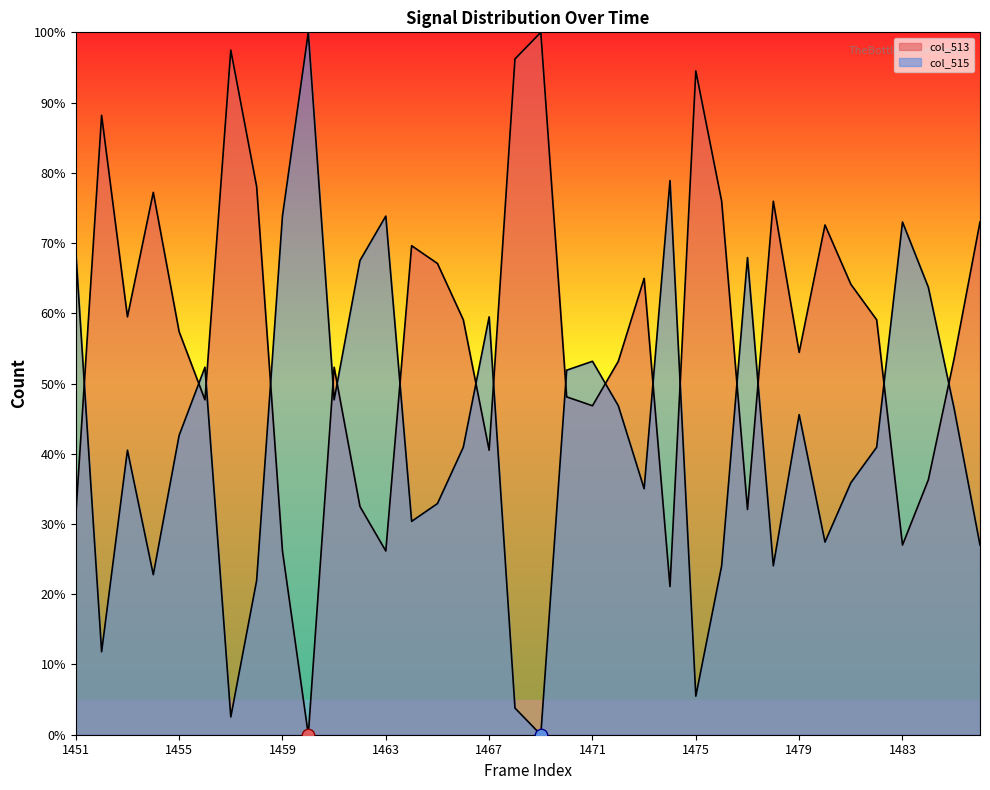

Which series contains the lowest Y value?

col_513